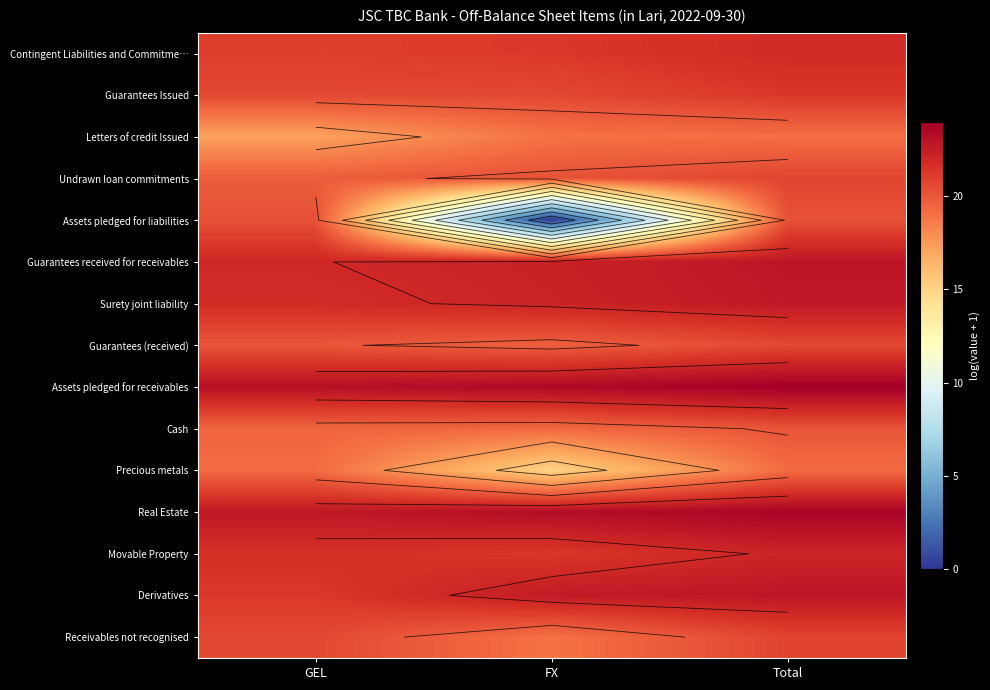

Is the value of Letters of credit Issued at GEL greater than the value of Guarantees received for receivables at FX?

No